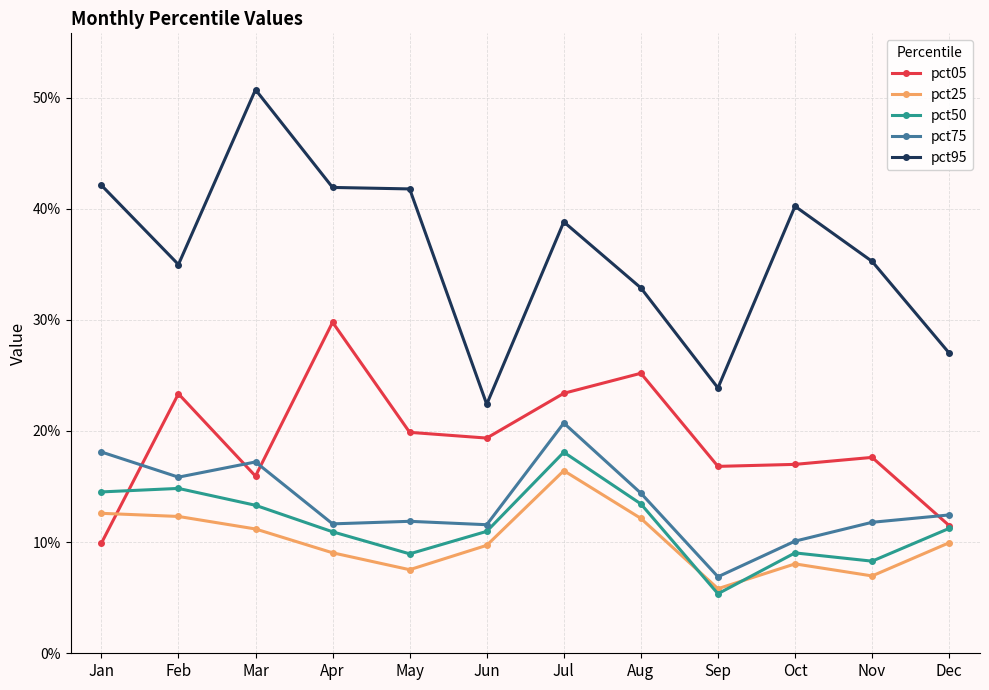

The pct75 series shows 0.2 at Nov. True or false?

False